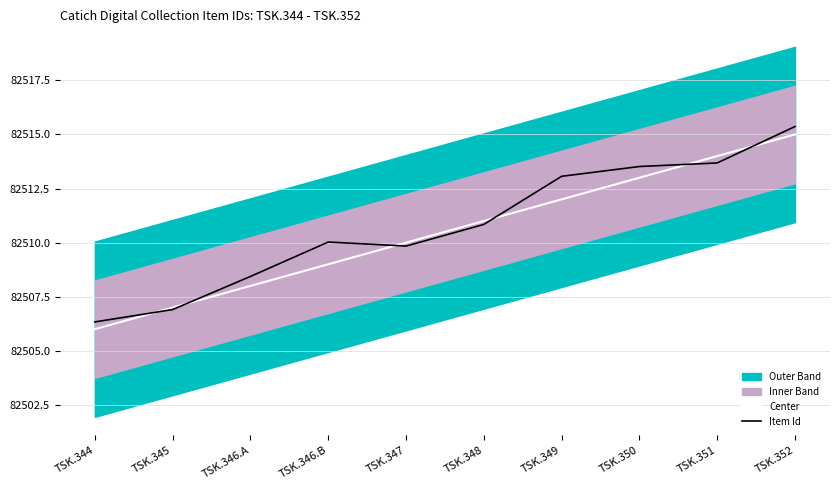

The value of Item Id at TSK.348 is 140009.8. True or false?

False